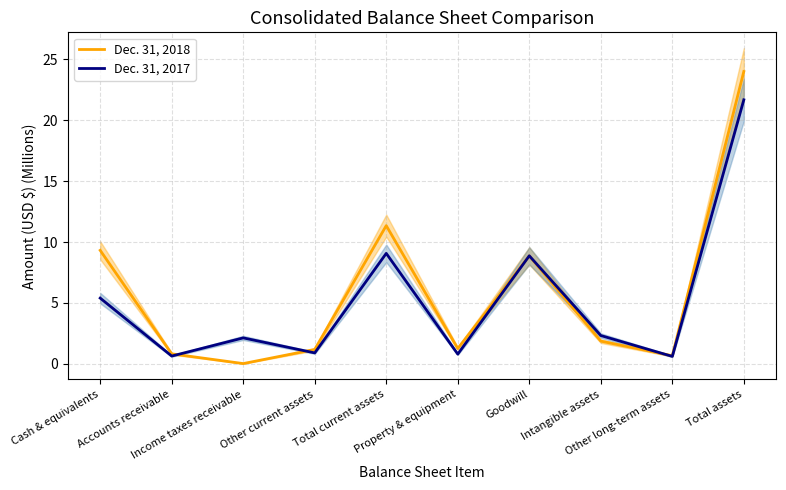

What is the sum of all Dec. 31, 2018 values?

59.4